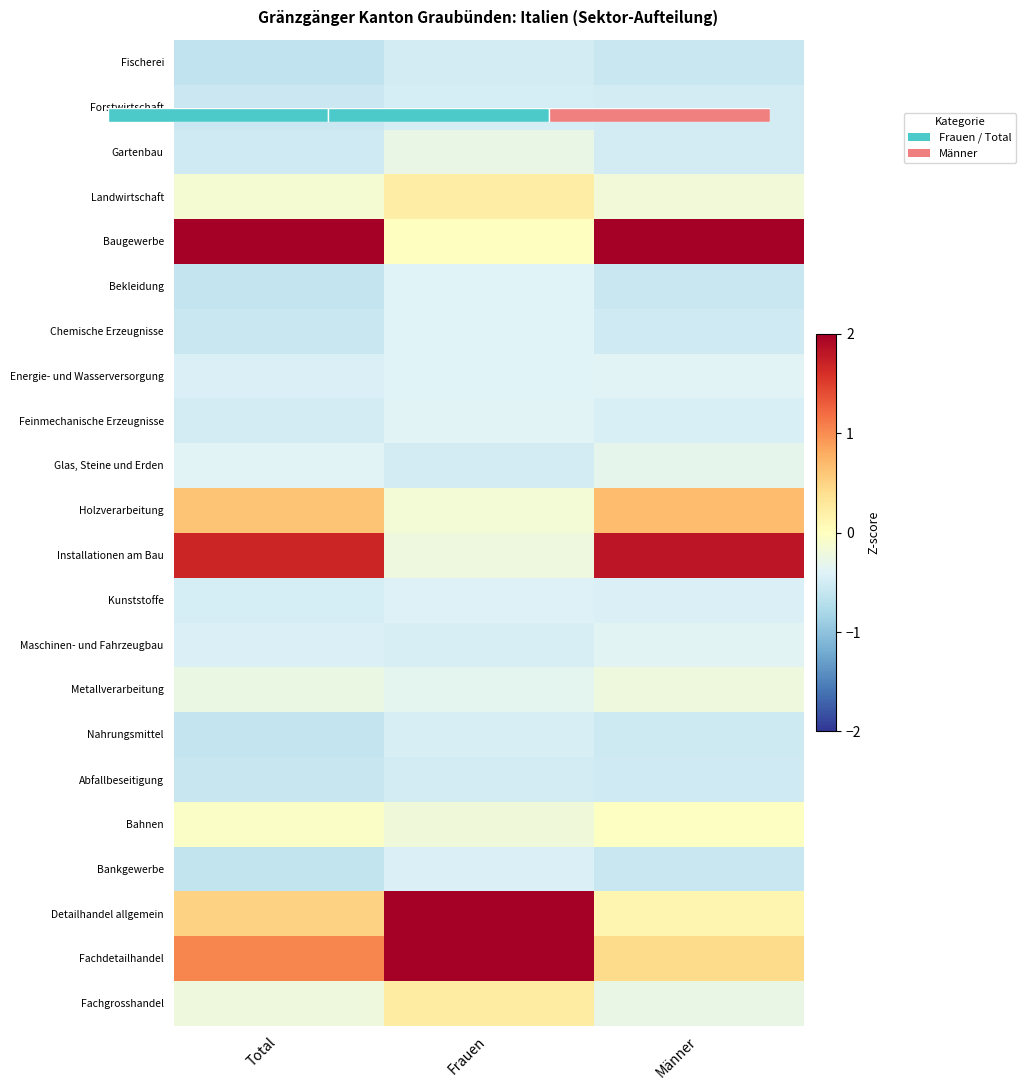

What is the sum of the Forstwirtschaft values at Frauen and Total?

-1.0